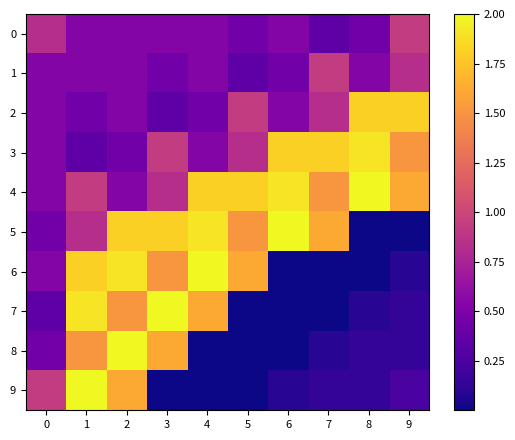

What is the spread (max minus min) of values at 3?

2.0